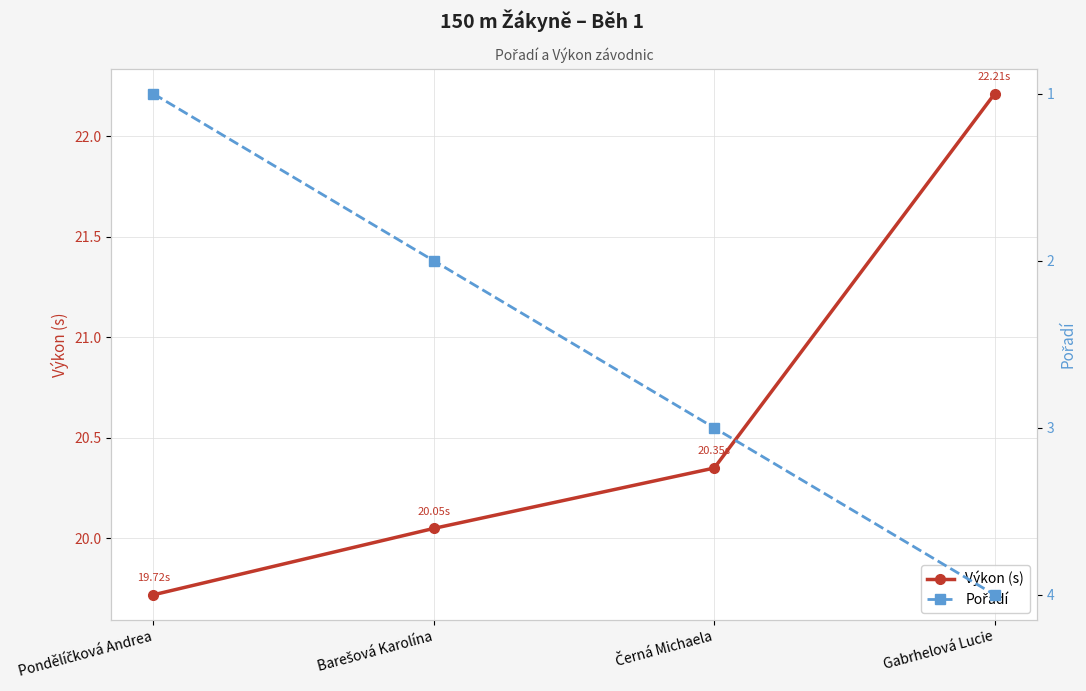

Which series has the largest total across all categories?

Výkon (s)